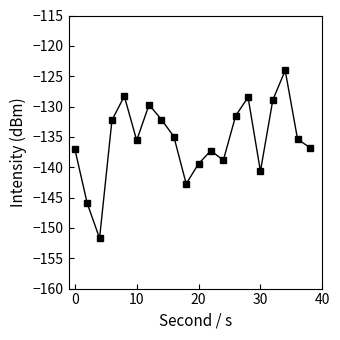

What is the greatest value displayed?

-124.0